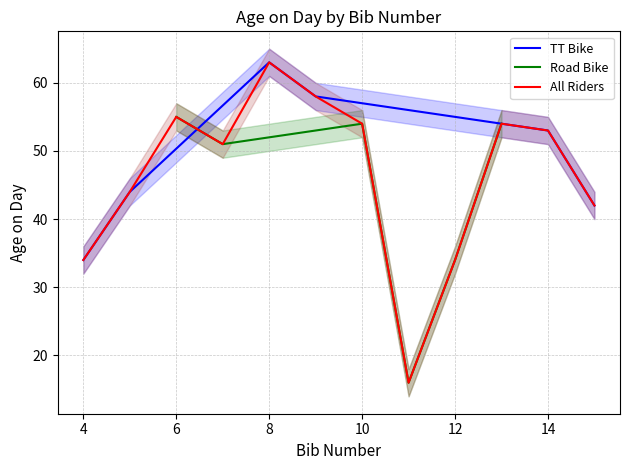

Is it true that TT Bike equals 44 at 8?

False